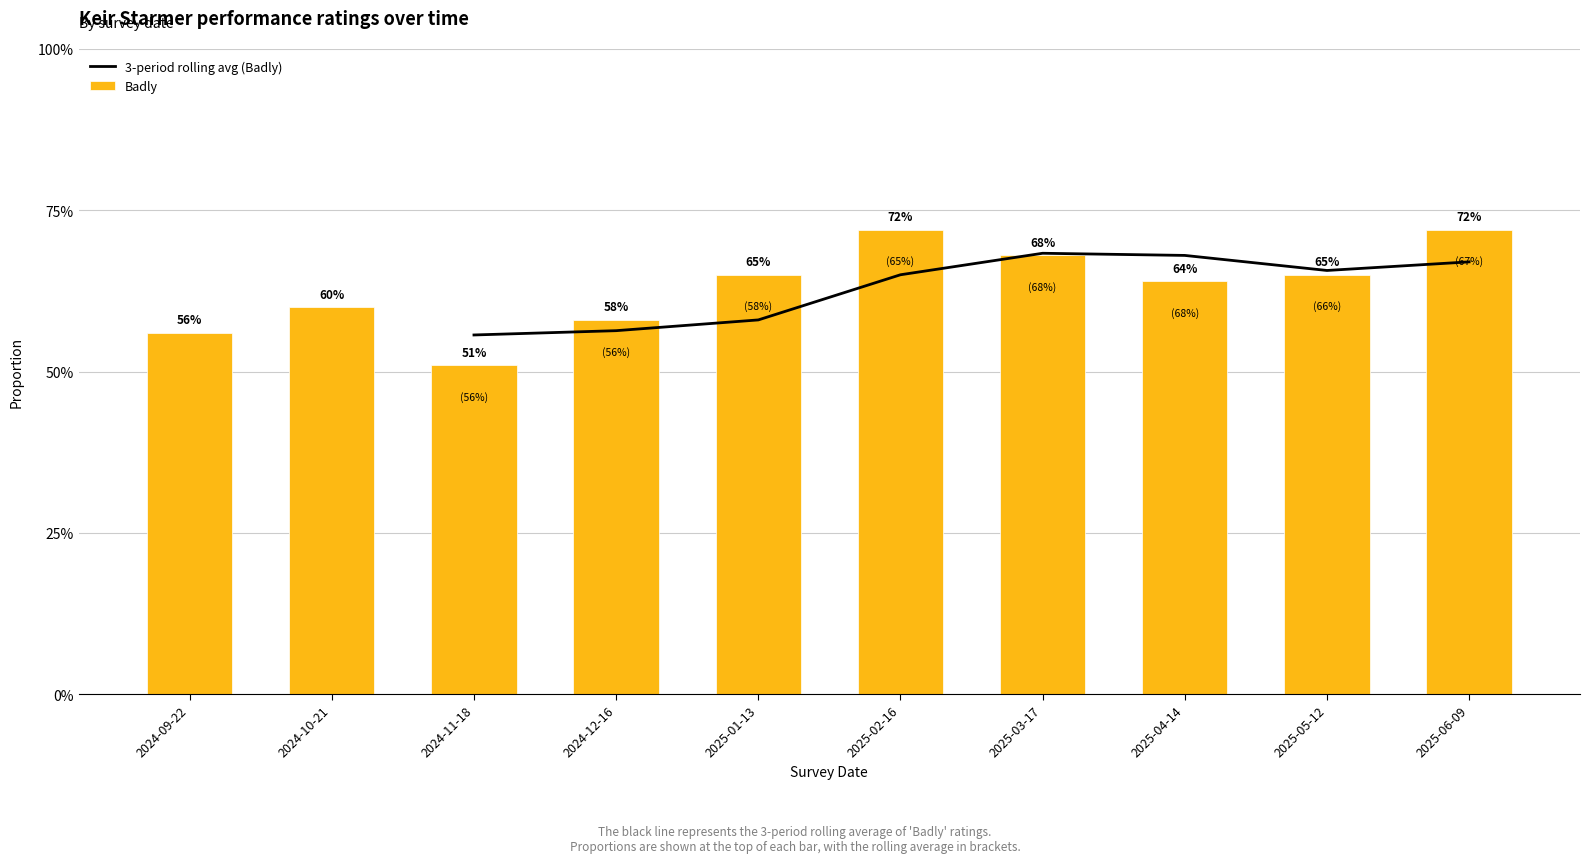

What are all the series names shown in the legend?

3-period rolling avg (Badly), Badly